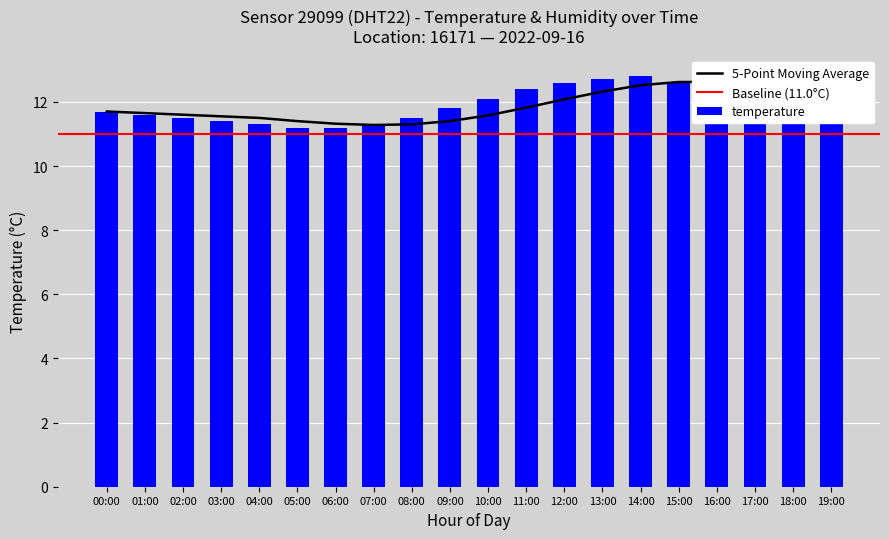

Approximately how many times larger is the value at 16:00 compared to 19:00?

1.1